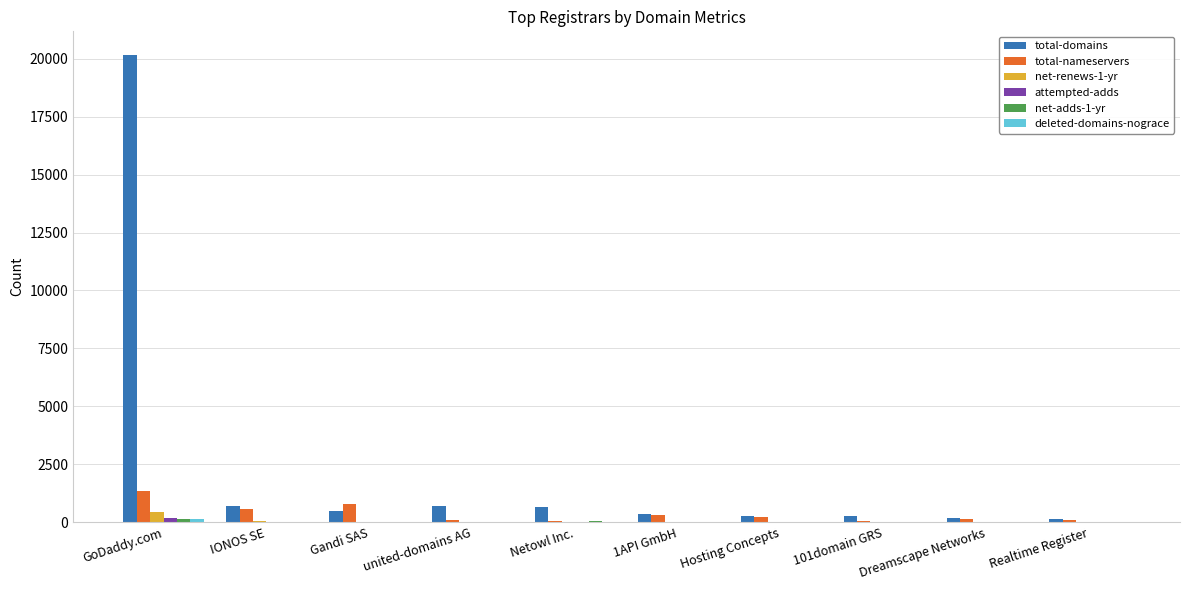

The total-nameservers series shows 2356 at GoDaddy.com. True or false?

False